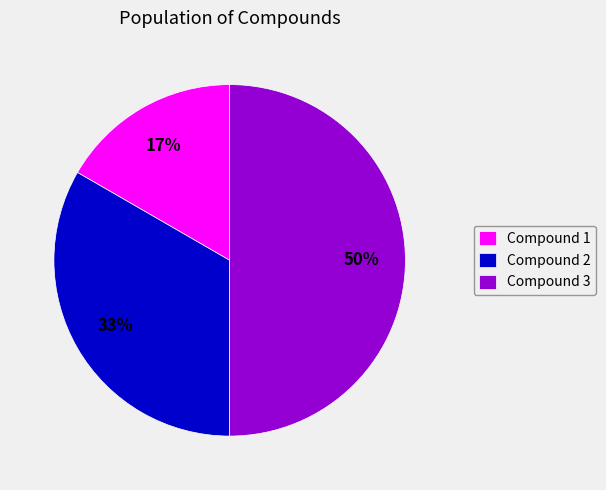

Which category has the smallest portion of the pie?

Compound 1